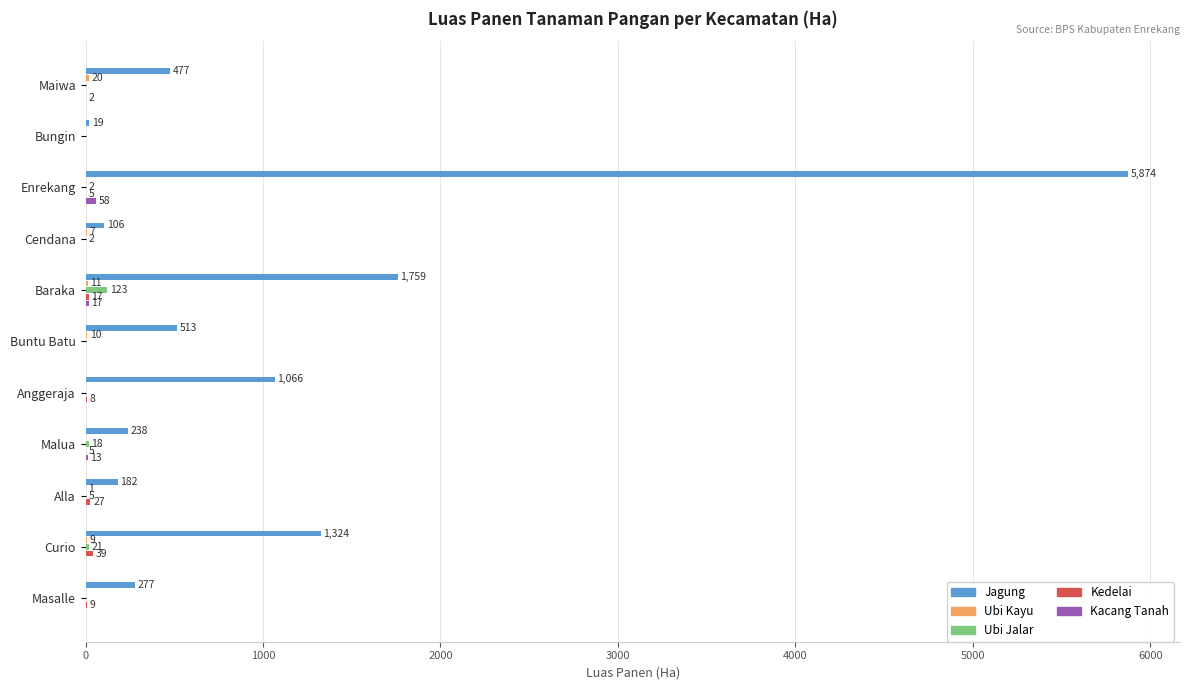

What is the greatest value displayed?

5874